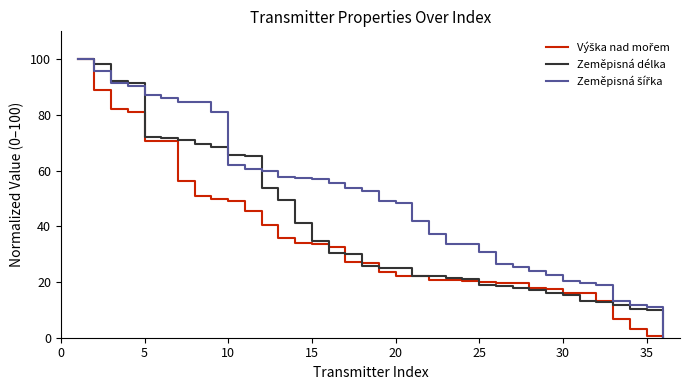

What is the greatest value displayed?

100.0